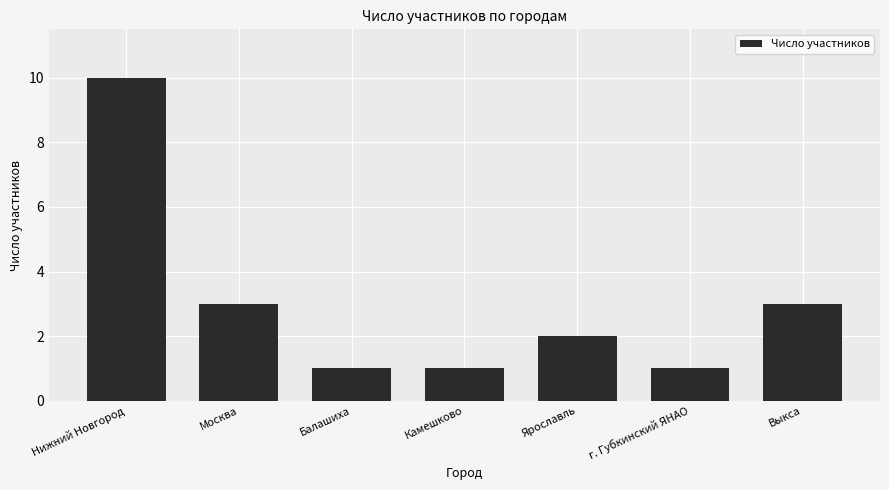

What is the difference between the values at г. Губкинский ЯНАО and Ярославль?

1